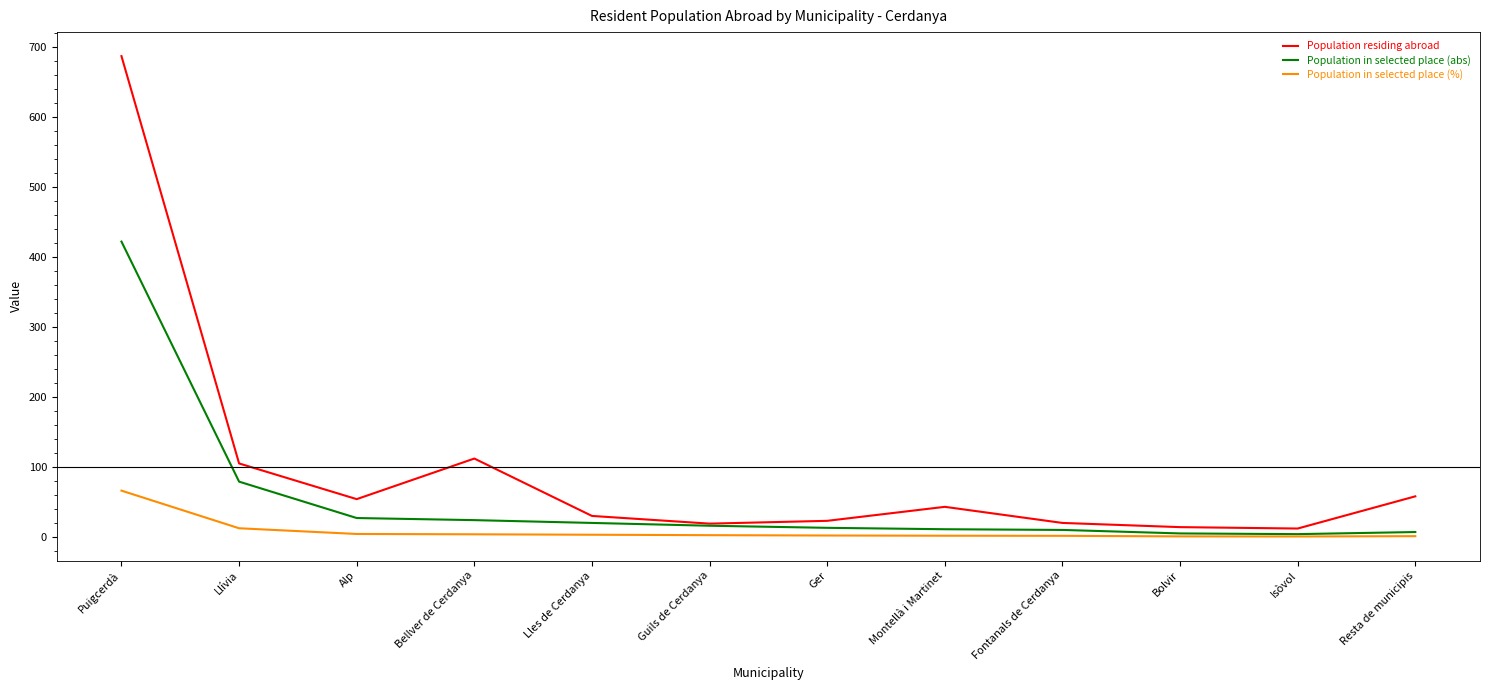

How many categories are shown in the chart?

12